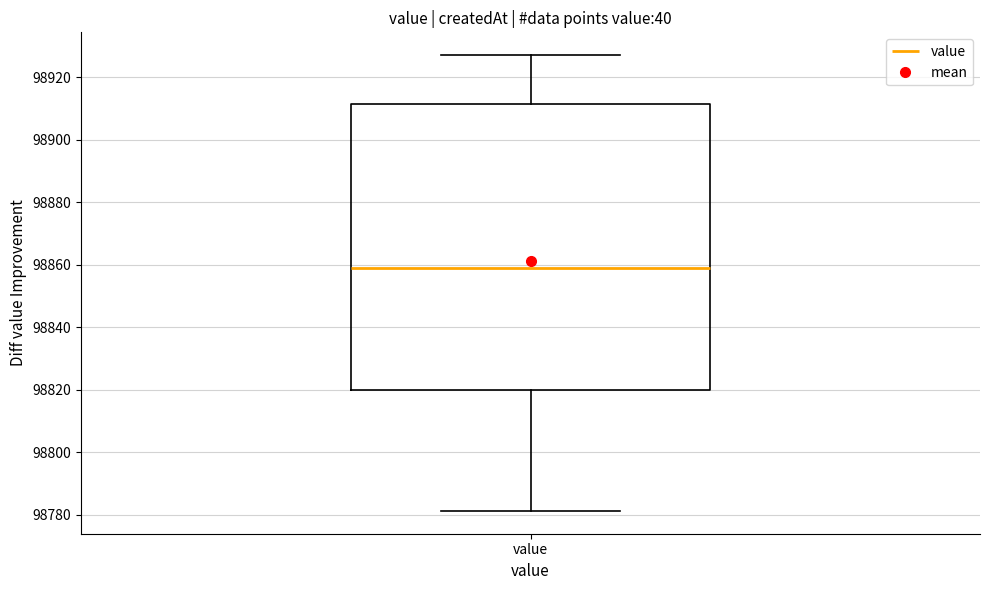

Transcribe this box plot: give where the median line is, the range the box spans, and where the two whiskers end, as read against the y-axis. The values are not printed on the chart, so give them approximately, as read against the axis.

median 98860, box 98820 to 98912, whiskers 98782 to 98928